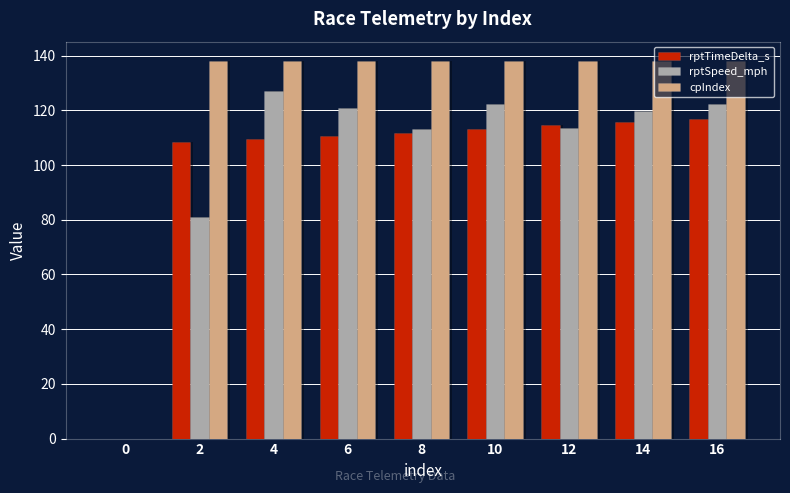

What are all the series names shown in the legend?

rptTimeDelta_s, rptSpeed_mph, cpIndex